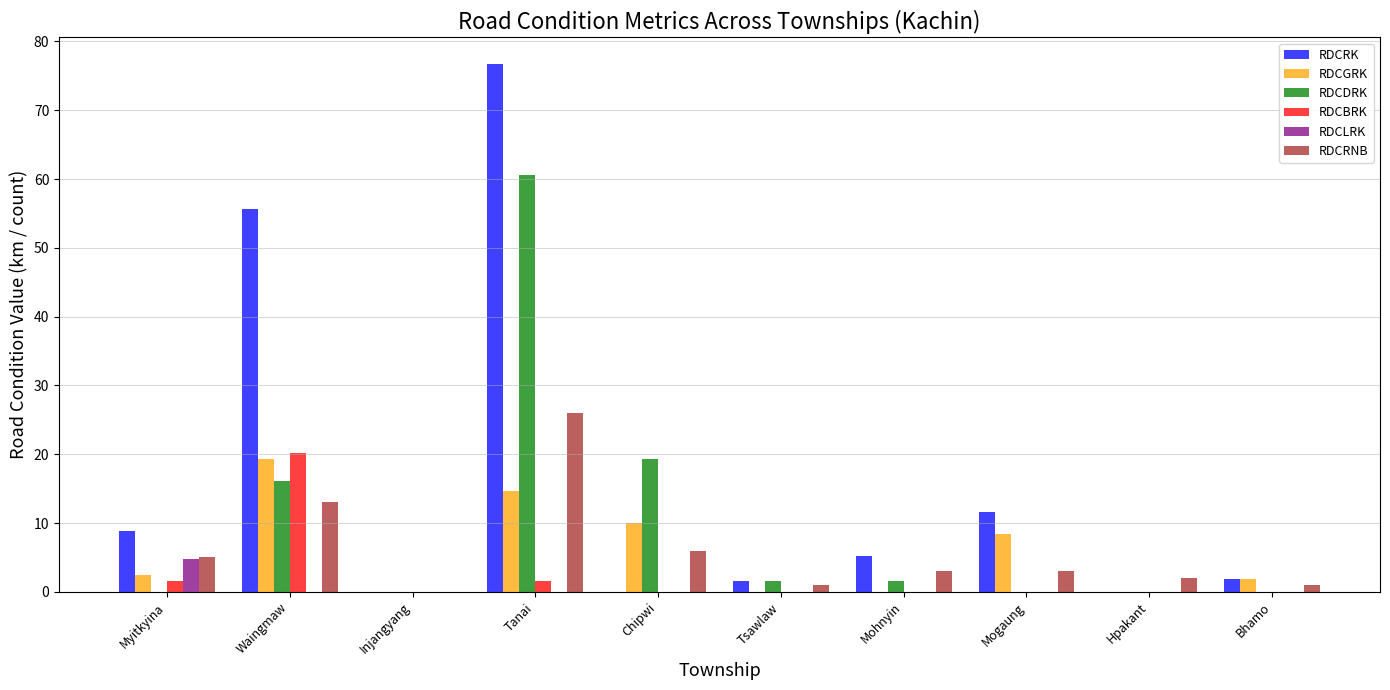

What is the total value across all series at Waingmaw?

124.3